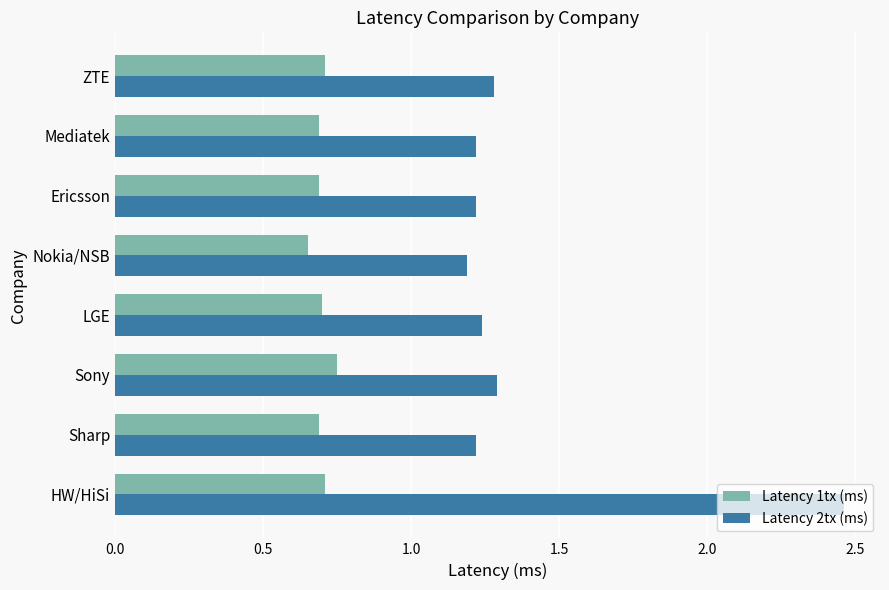

At how many categories does at least one series exceed 2?

1